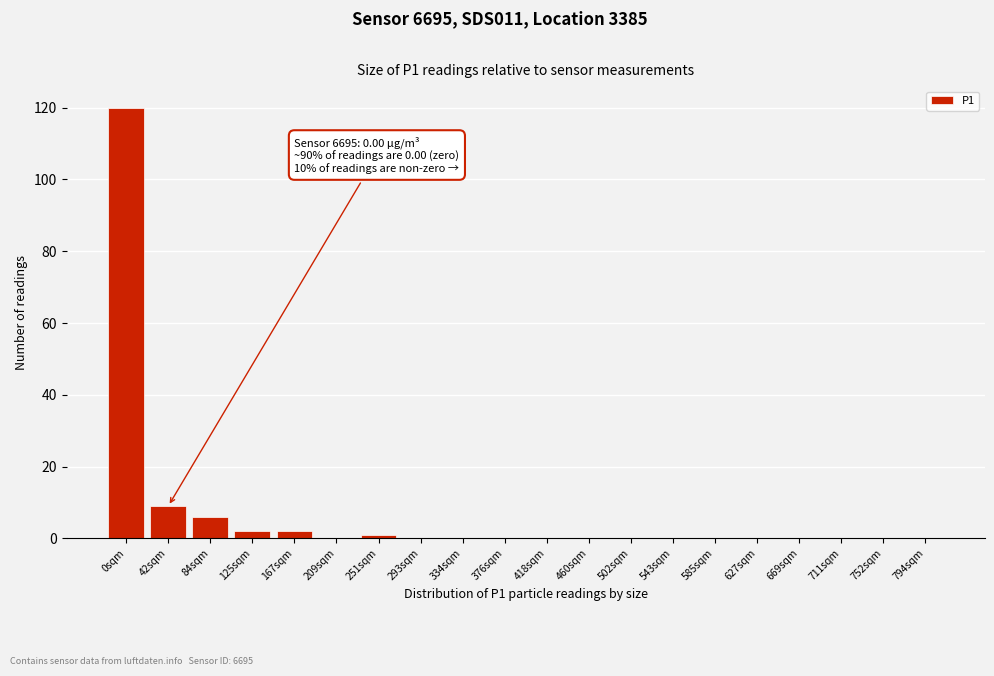

Reading left to right, extract all data points from this chart.

0sqm=120	42sqm=9	84sqm=6	125sqm=2	167sqm=2	209sqm=0	251sqm=1	293sqm=0	334sqm=0	376sqm=0	418sqm=0	460sqm=0	502sqm=0	543sqm=0	585sqm=0	627sqm=0	669sqm=0	711sqm=0	752sqm=0	794sqm=0